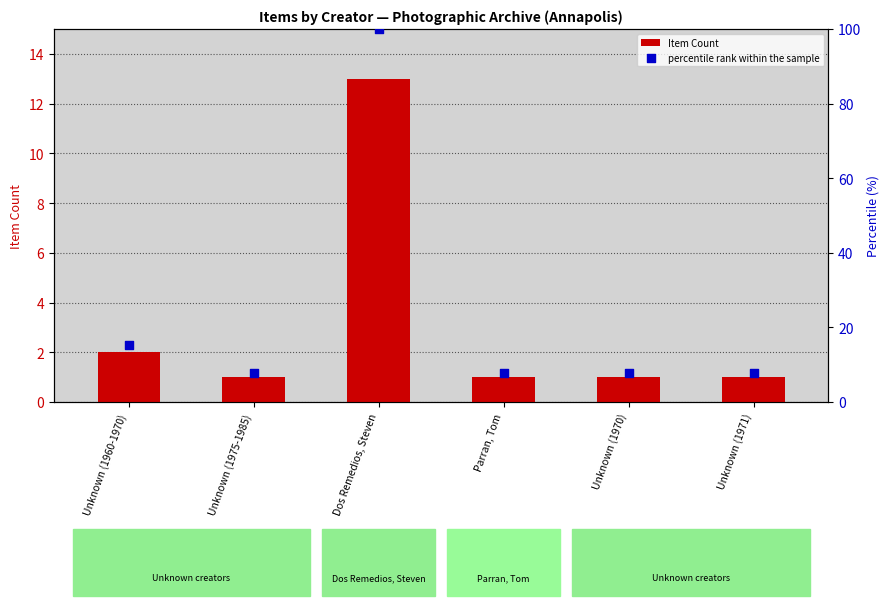

Which series has the largest total across all categories?

percentile rank within the sample